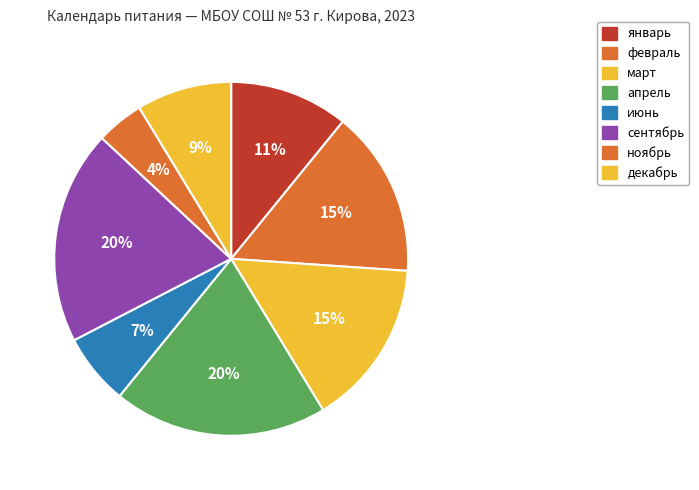

How many slices are in this pie chart?

8